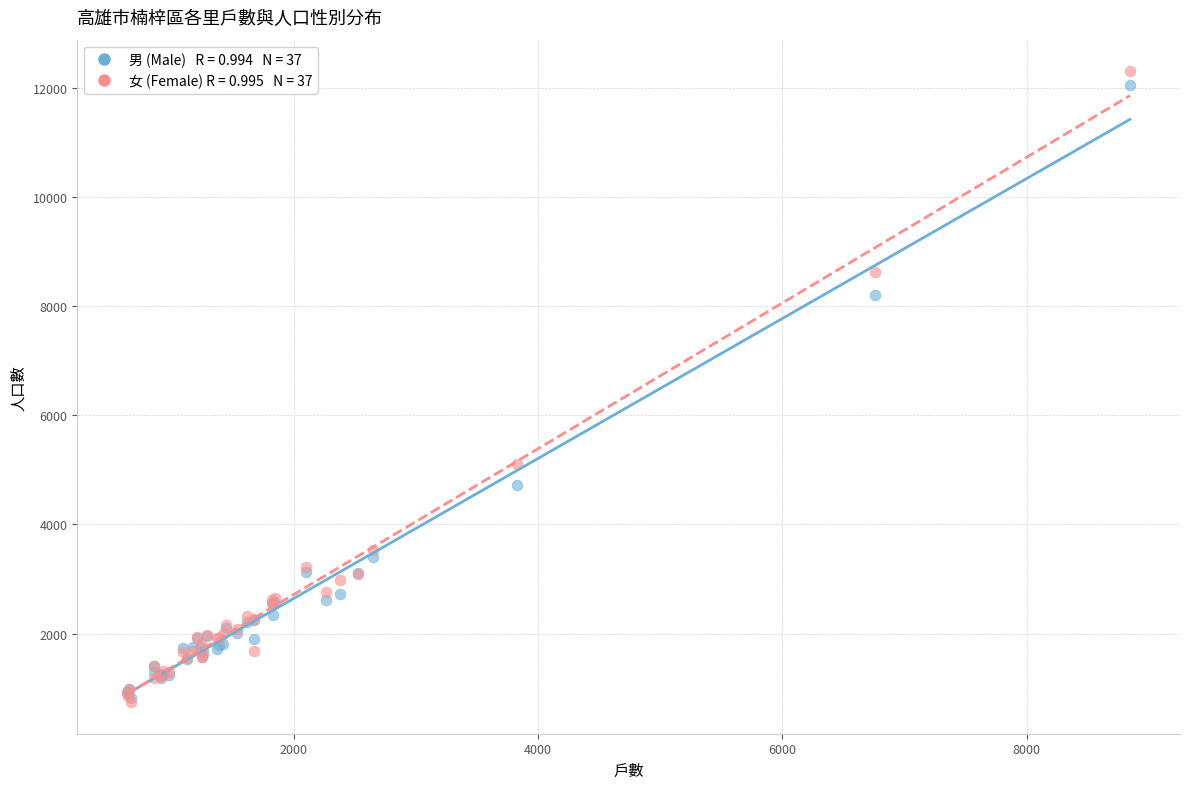

Across all series, what Y value is closest to 6522?

5102